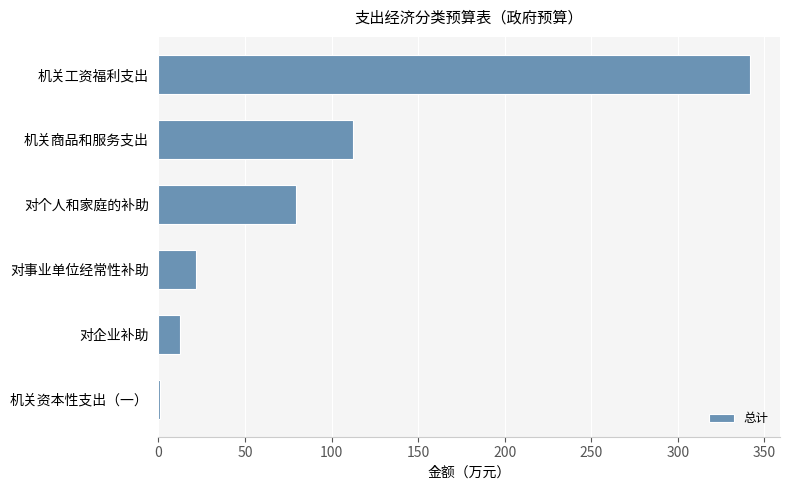

Reading bottom to top, extract all data points from this chart.

机关资本性支出（一）=0.8	对企业补助=12.3	对事业单位经常性补助=21.9	对个人和家庭的补助=79.3	机关商品和服务支出=112.4	机关工资福利支出=341.9